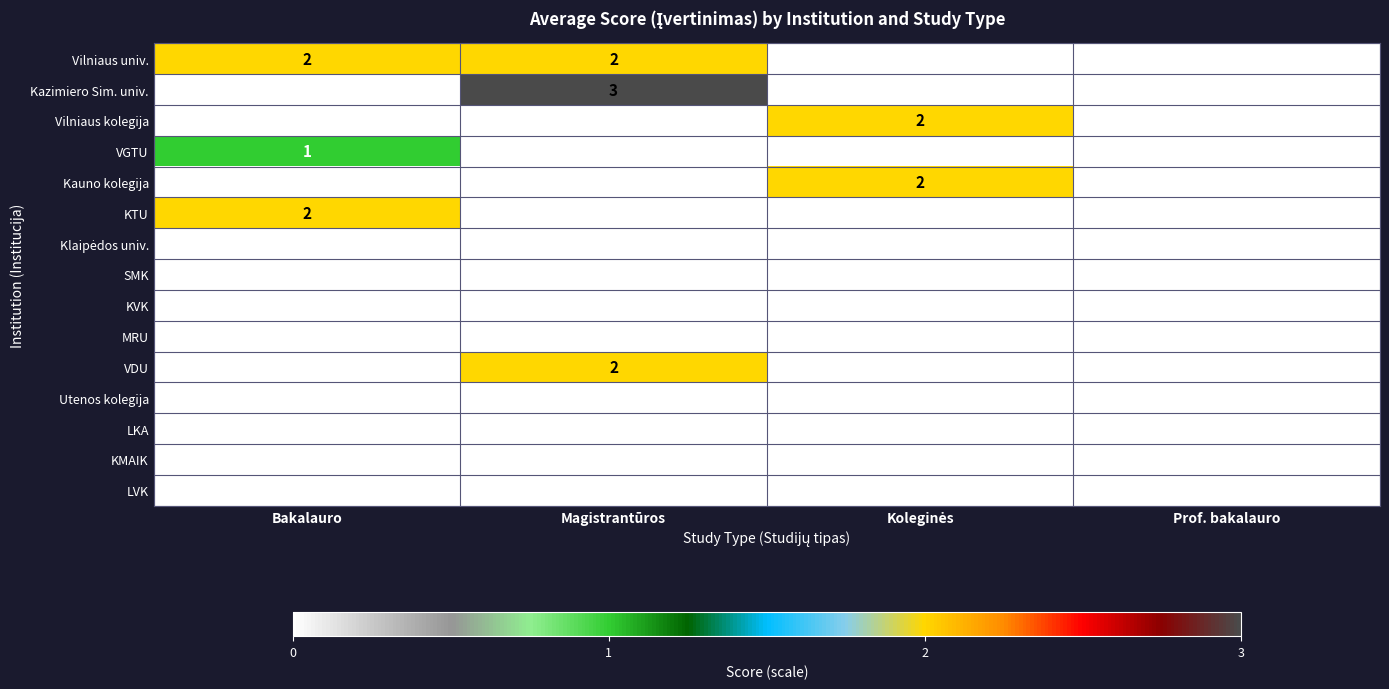

What is the maximum value shown in the chart?

3